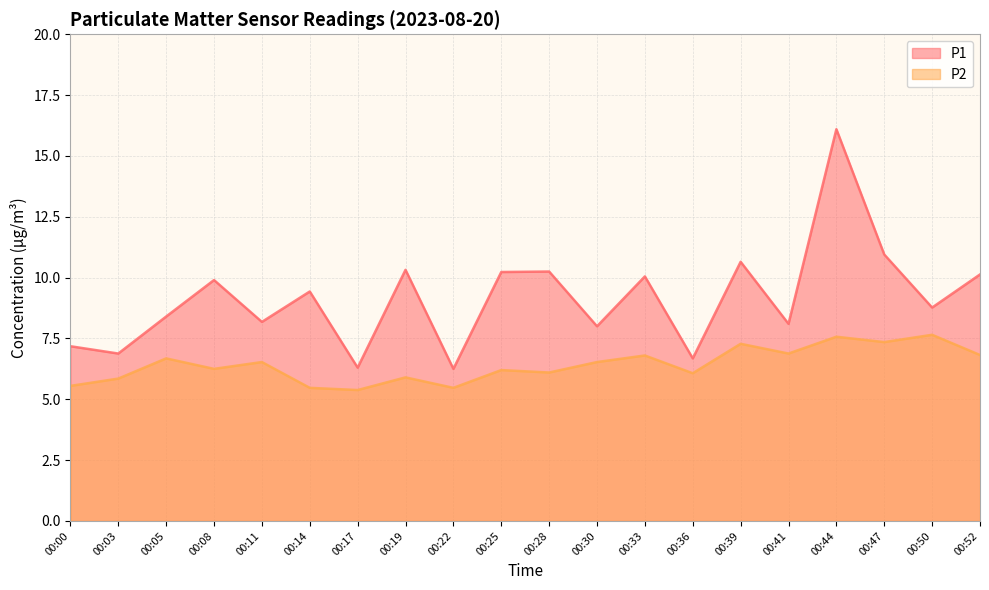

What value does the P2 series have at 00:30?

6.5